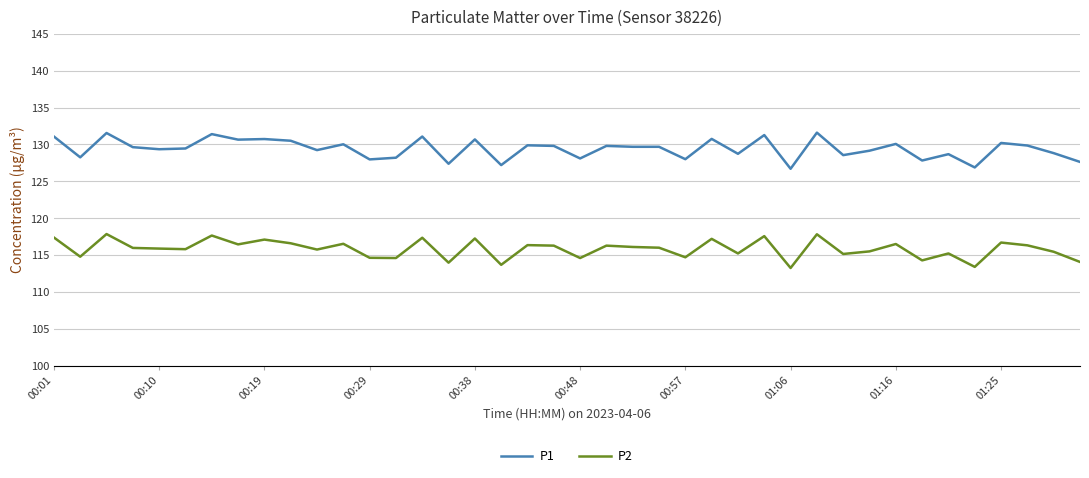

Which series has the largest total across all categories?

P1